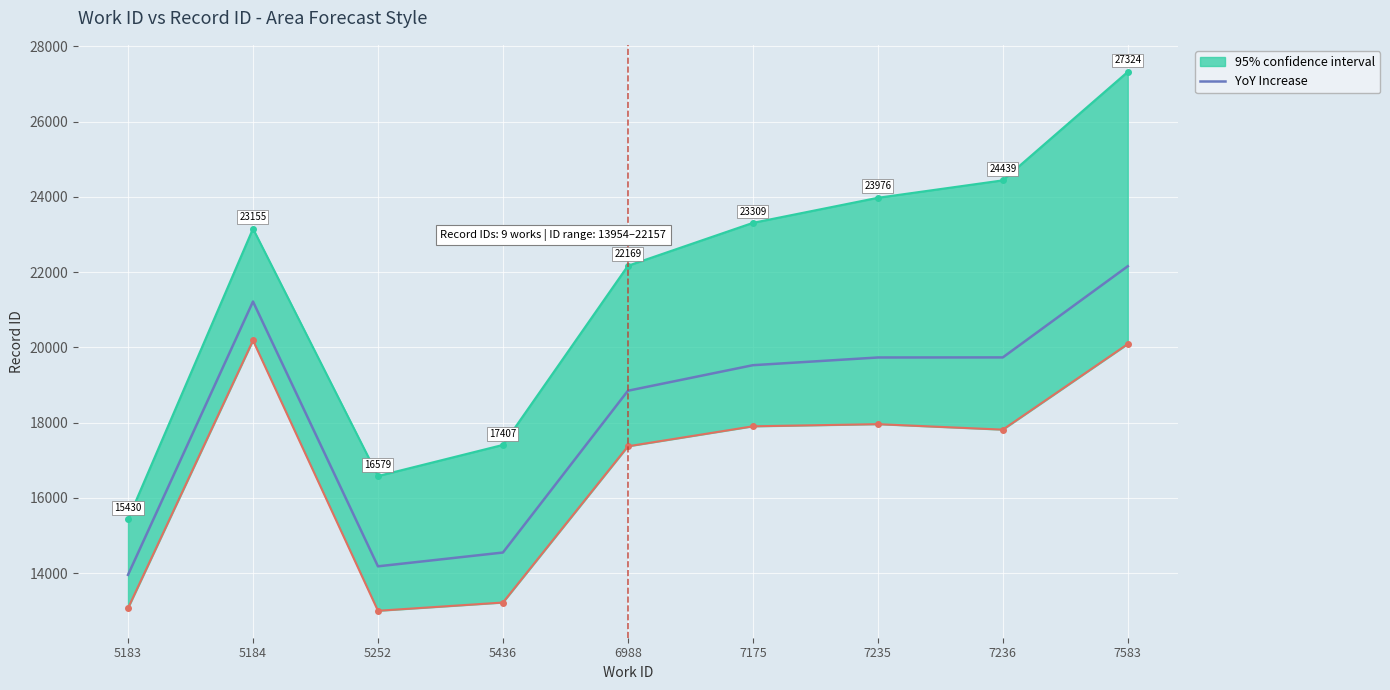

At which label does the data first exceed 19526?

5184